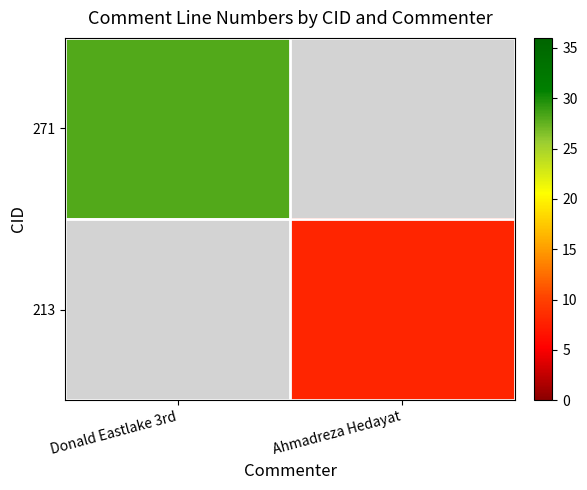

Which label corresponds to the smallest value in the chart?

Ahmadreza Hedayat